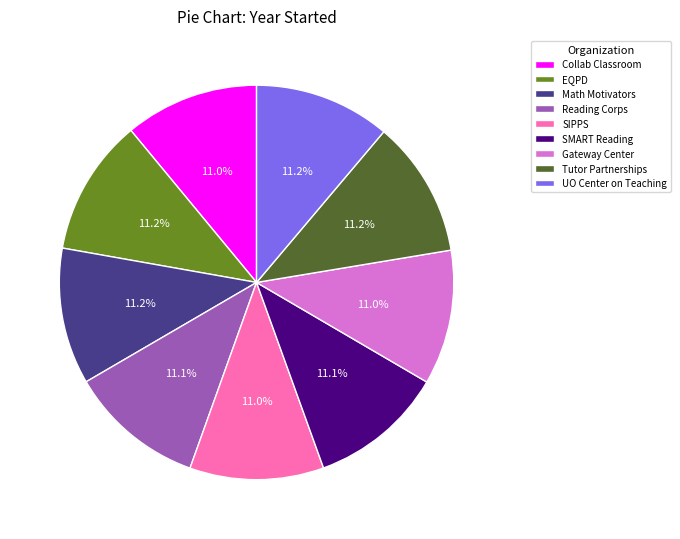

Does SMART Reading represent more than half of the total?

No